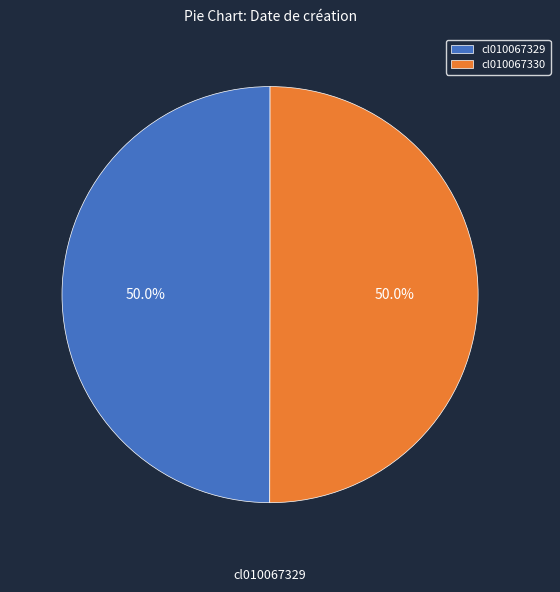

What is the ratio of the value at cl010067329 to the value at cl010067330?

1.0